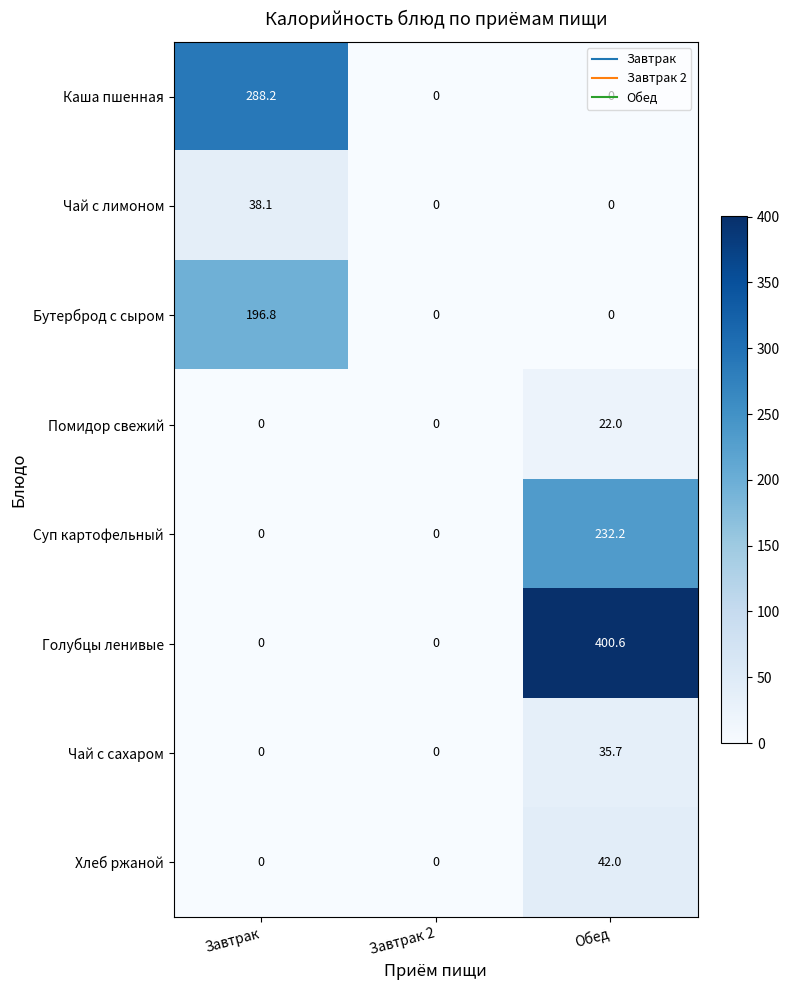

How many Помидор свежий values are between 0 and 22?

3